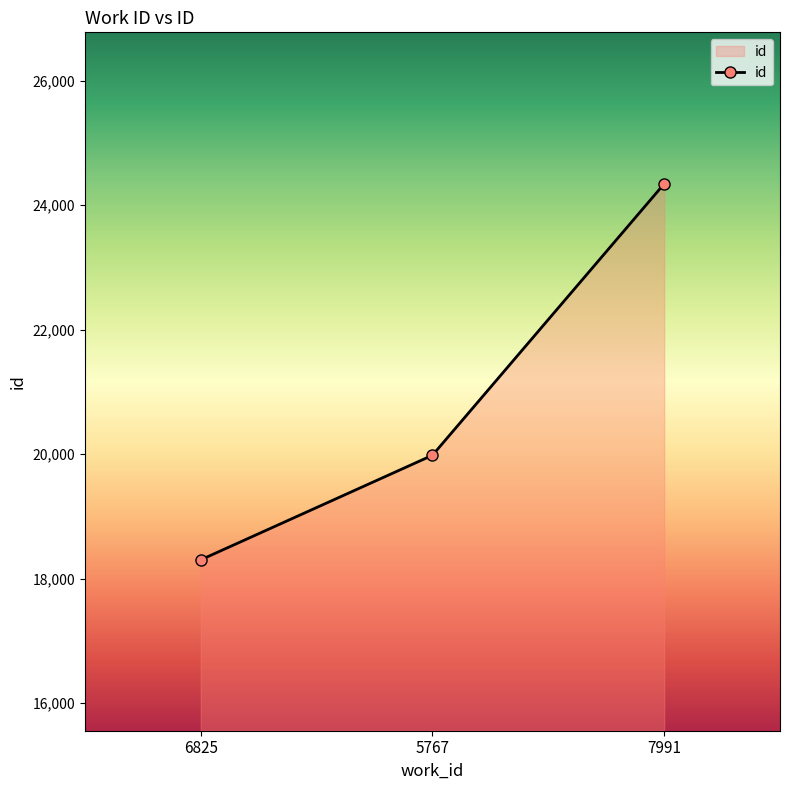

The value at 5767 is 5651. True or false?

False